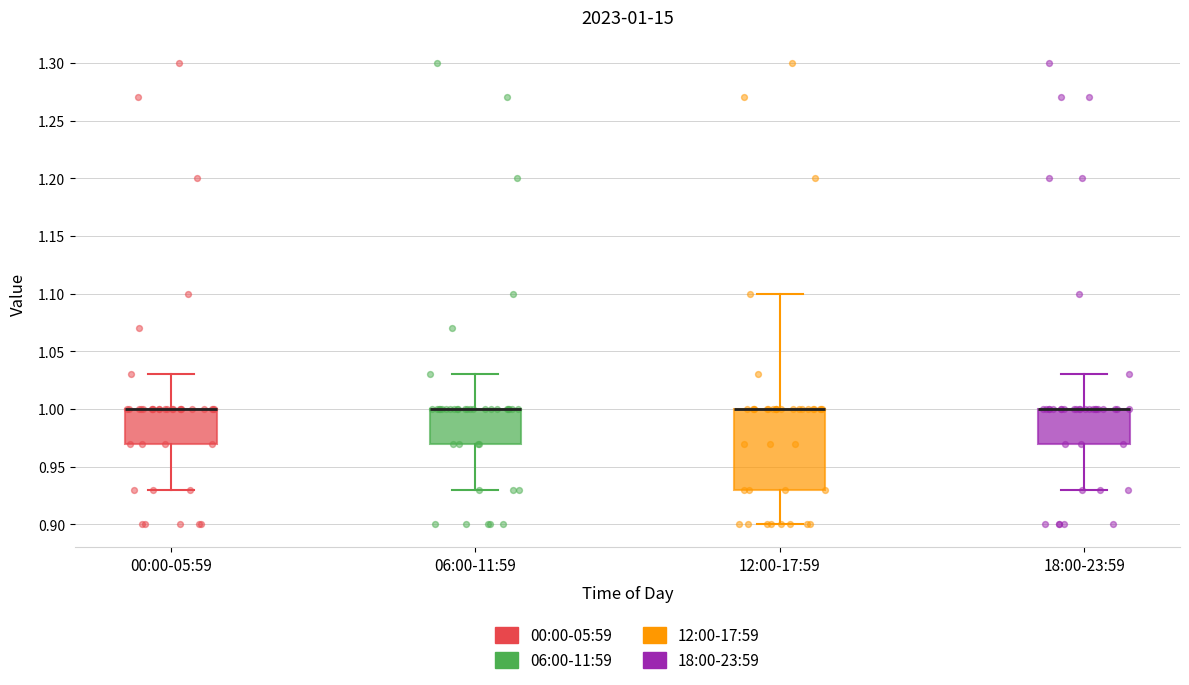

Which box is the tallest, from its lower edge to its upper edge?

12:00-17:59